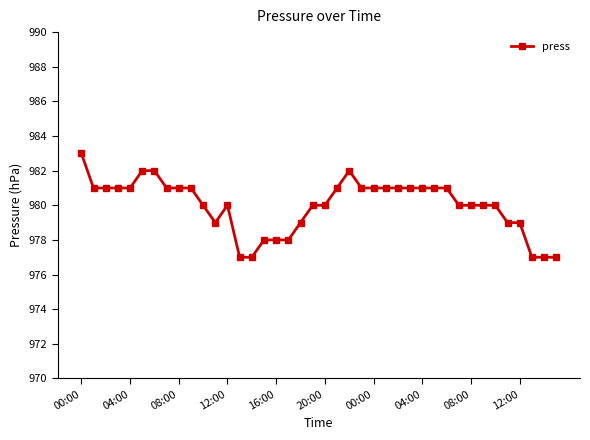

How many values are below 981?

20